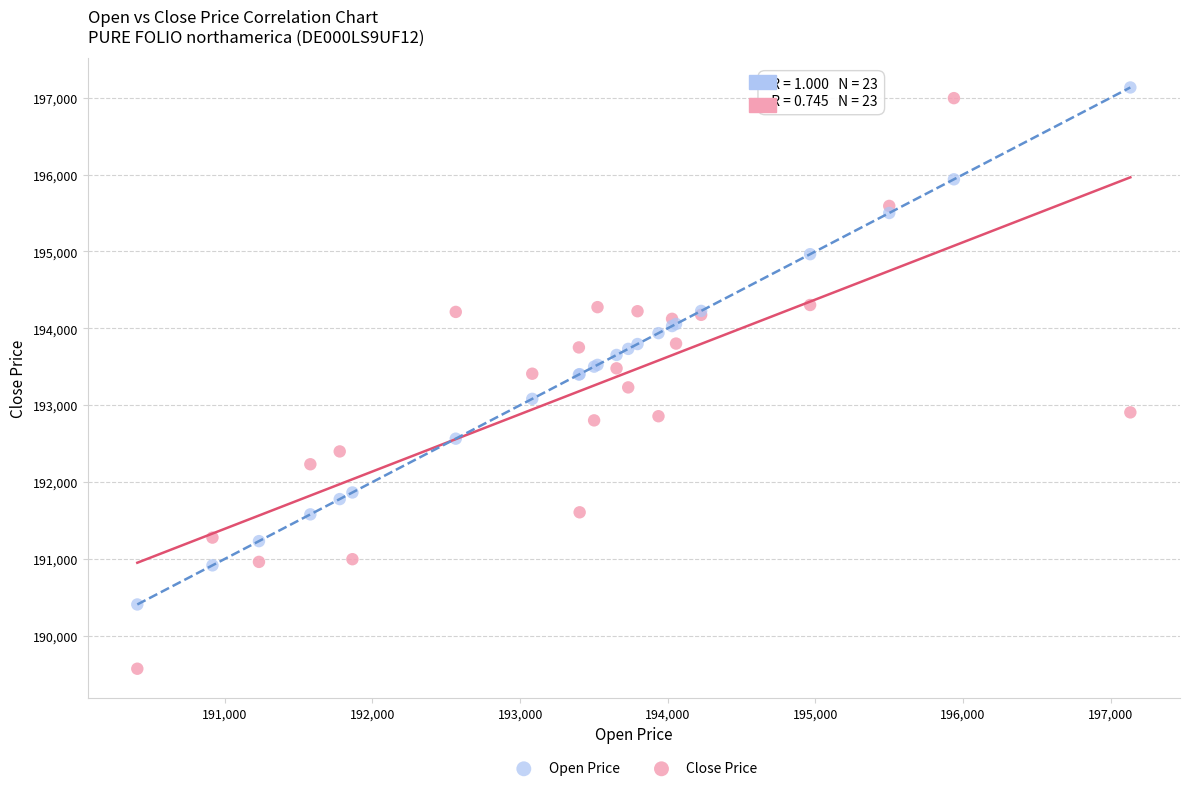

Which series reaches the minimum Y coordinate?

Close Price